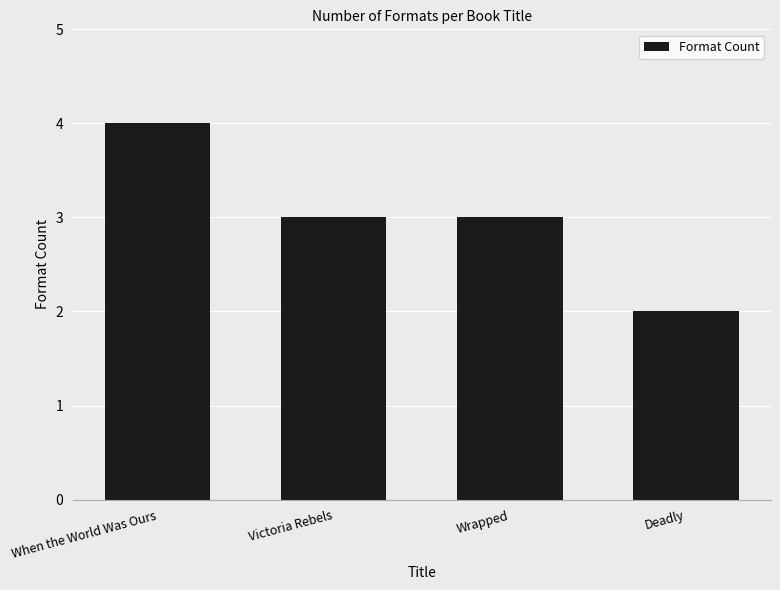

What is the difference between the maximum and minimum values?

2